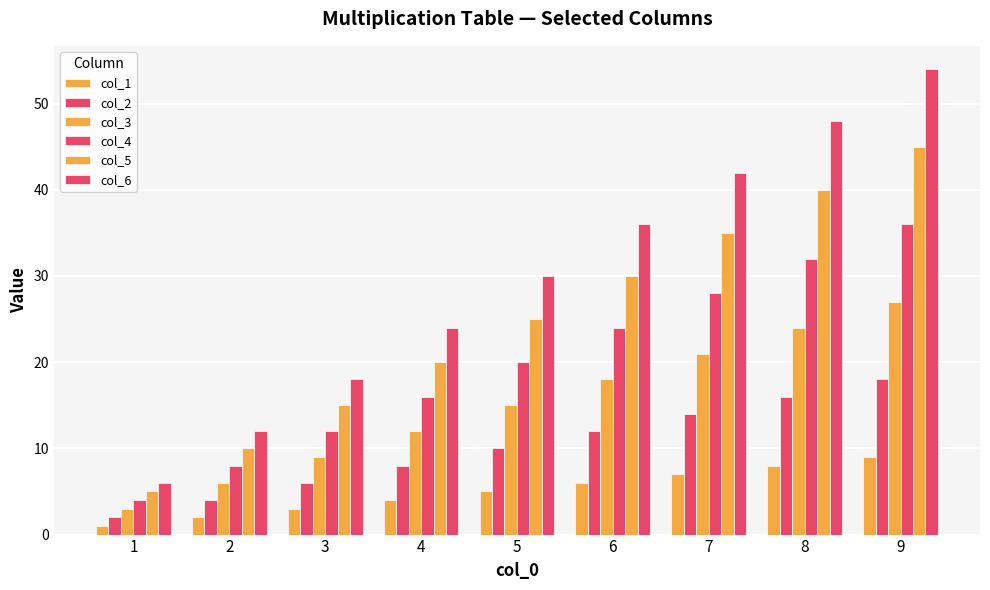

Which series changed the most between 1 and 2?

col_6